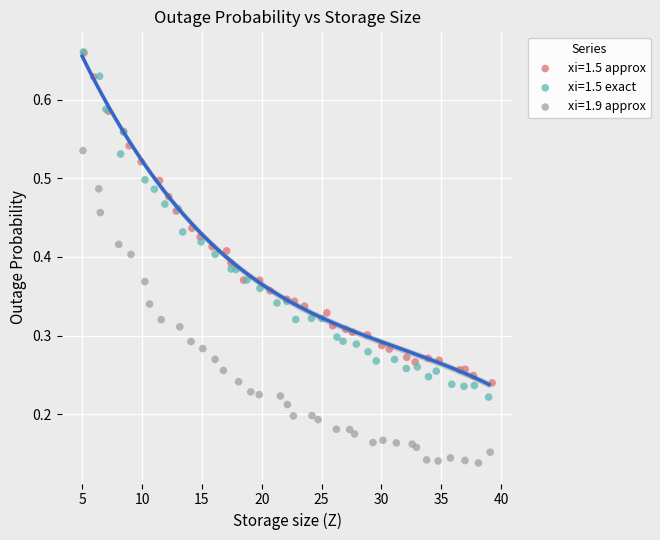

Which series has the widest spread of Y values?

xi=1.5 exact